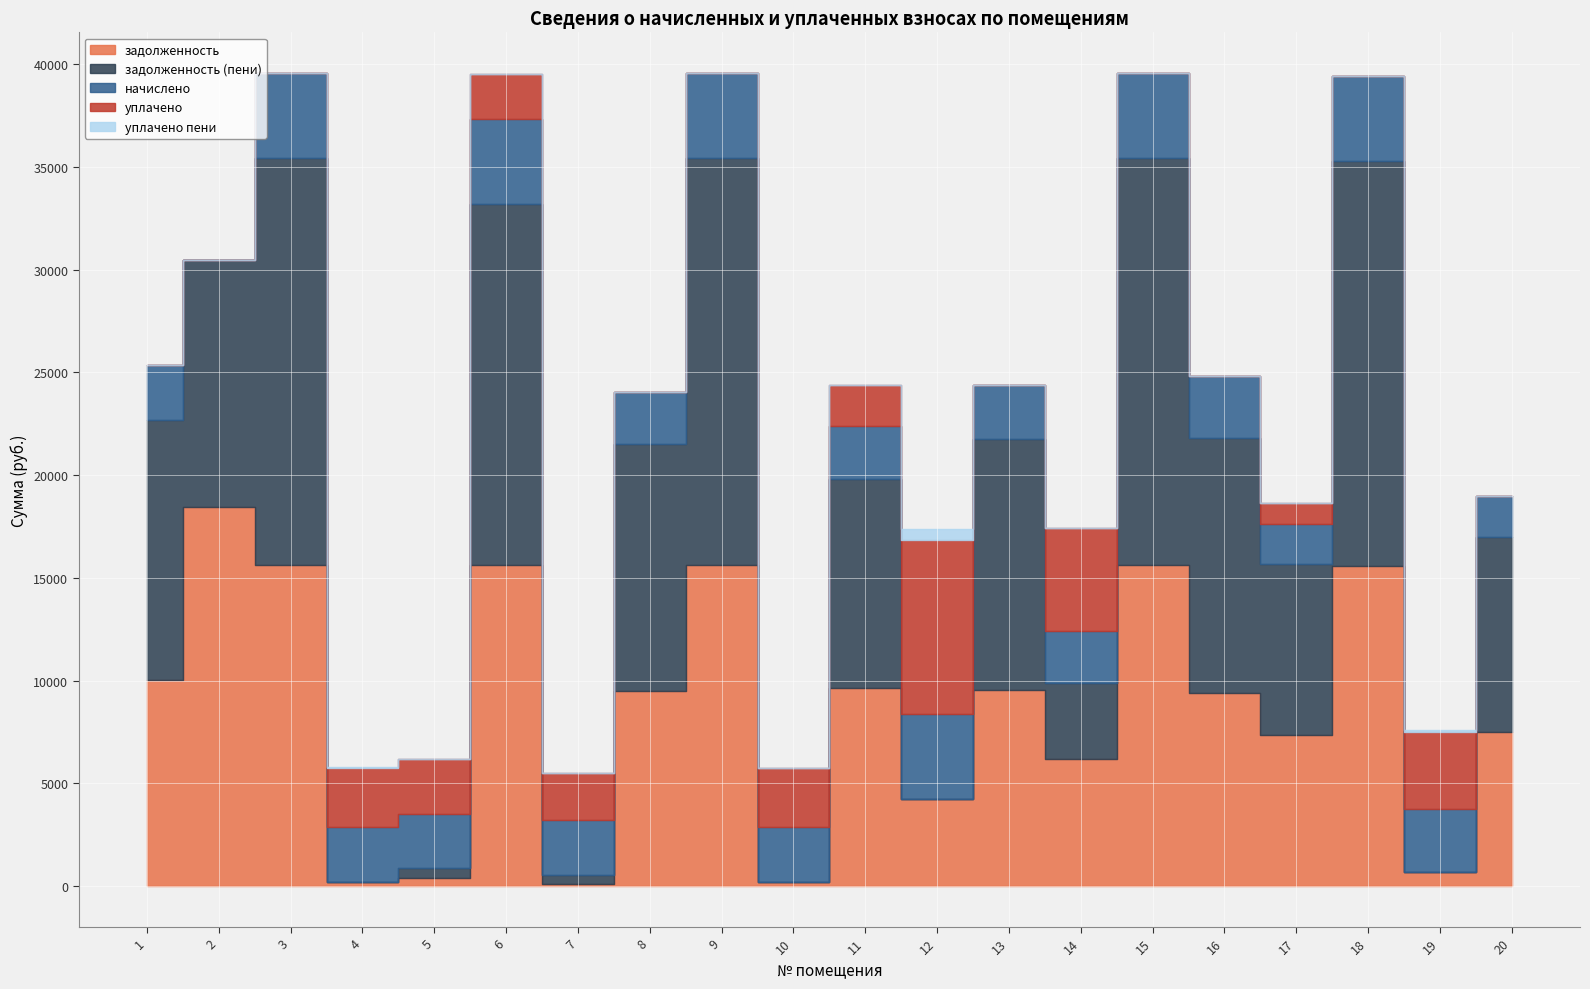

The value of уплачено at 9 is 0.0. True or false?

True